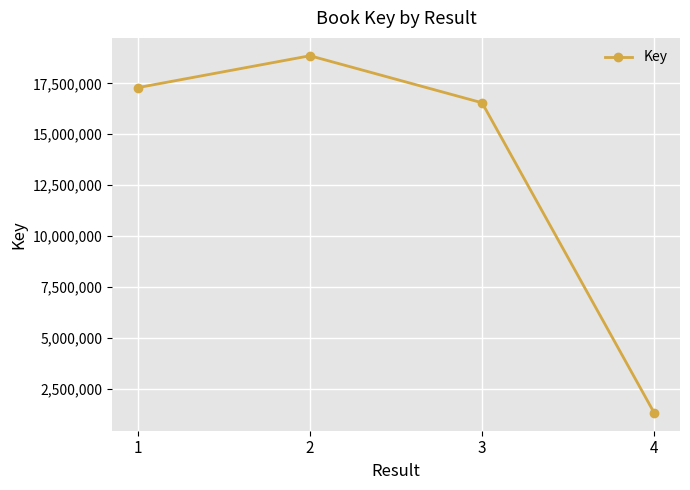

Between 4 and 1, which is larger?

1